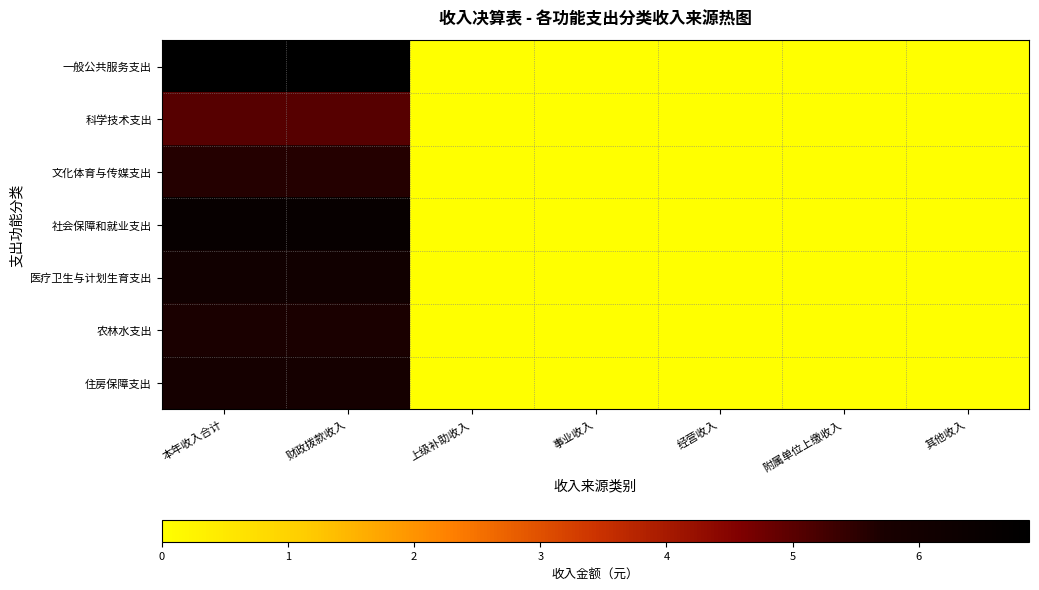

At how many categories does at least one series exceed 2?

2